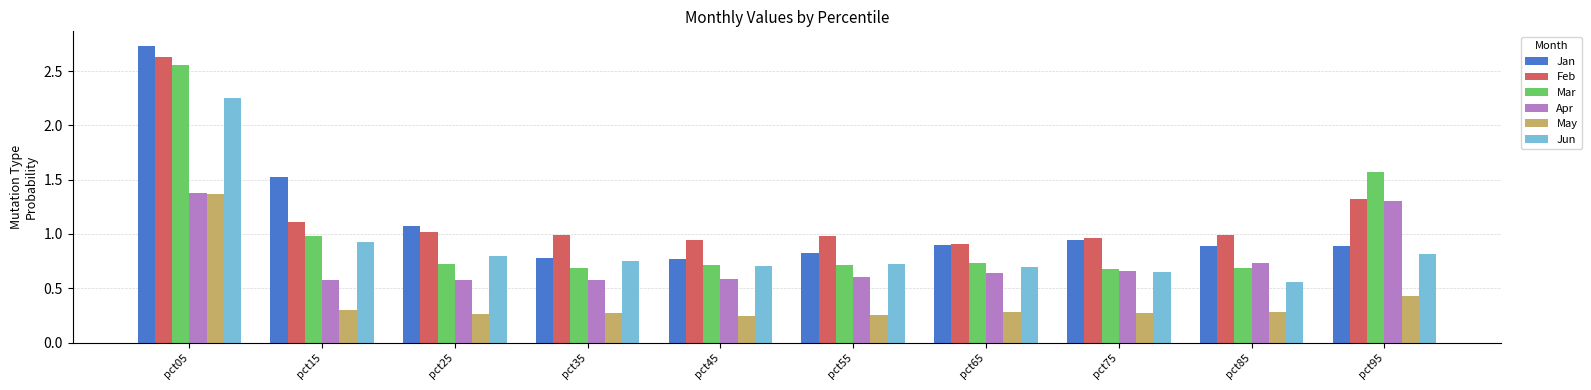

The Apr series shows 0.6 at pct15. True or false?

True